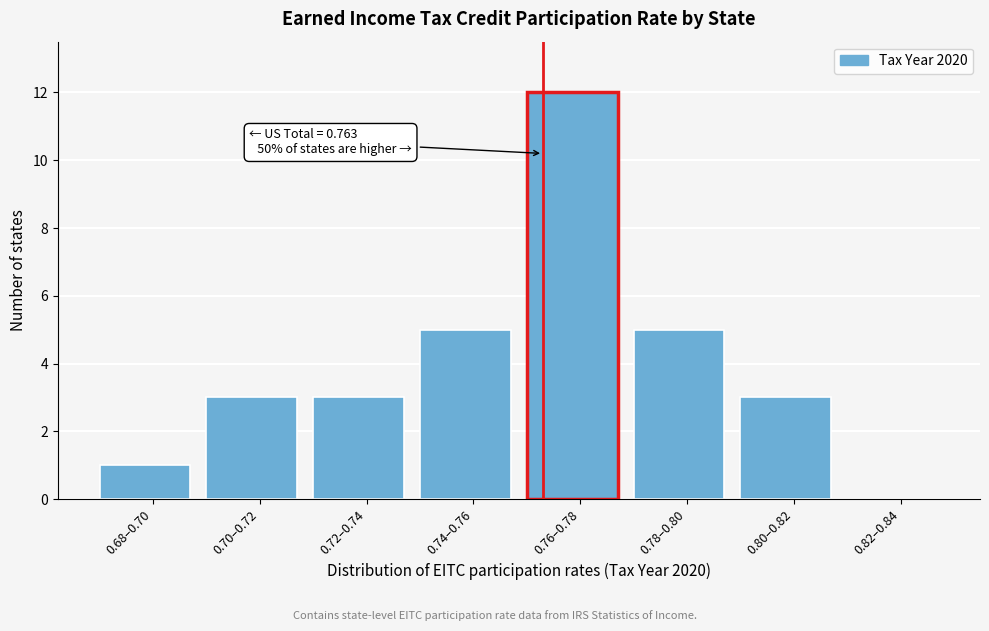

Reading left to right, transcribe all the data shown in this chart.

0.68–0.70=1	0.70–0.72=3	0.72–0.74=3	0.74–0.76=5	0.76–0.78=12	0.78–0.80=5	0.80–0.82=3	0.82–0.84=0